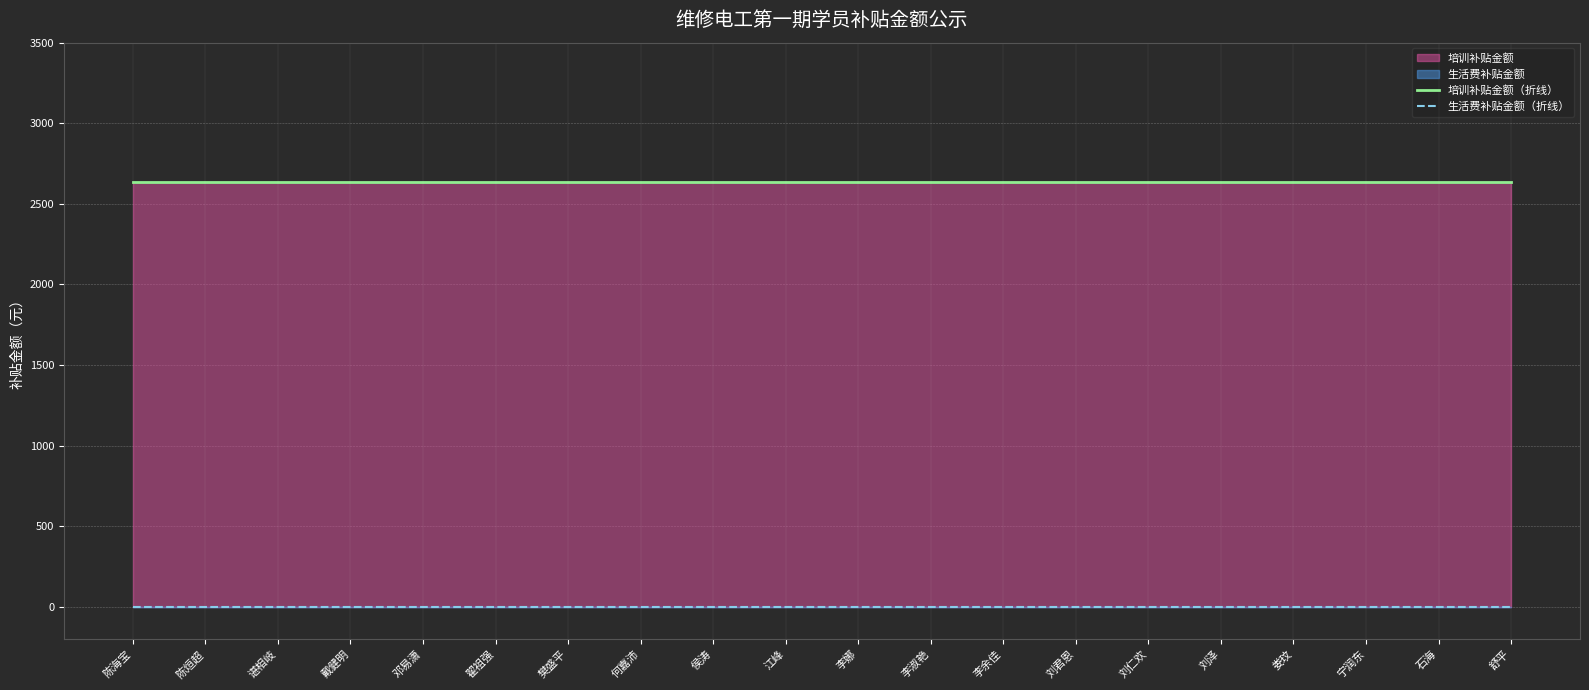

Between 谌相岐 and 李余佳, which series saw the biggest shift?

培训补贴金额（折线）